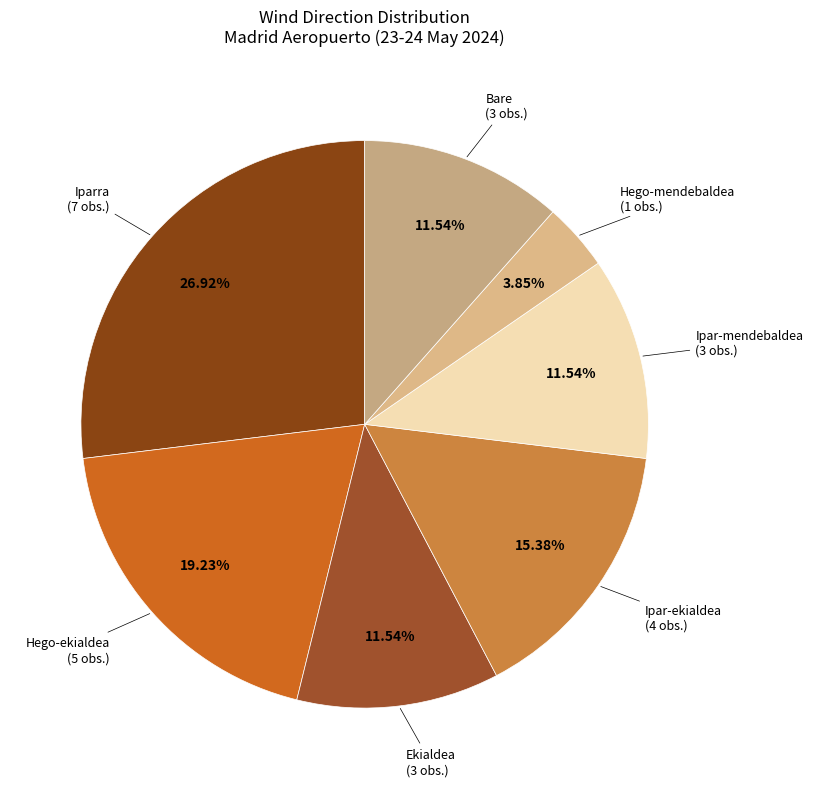

How many slices are in this pie chart?

7